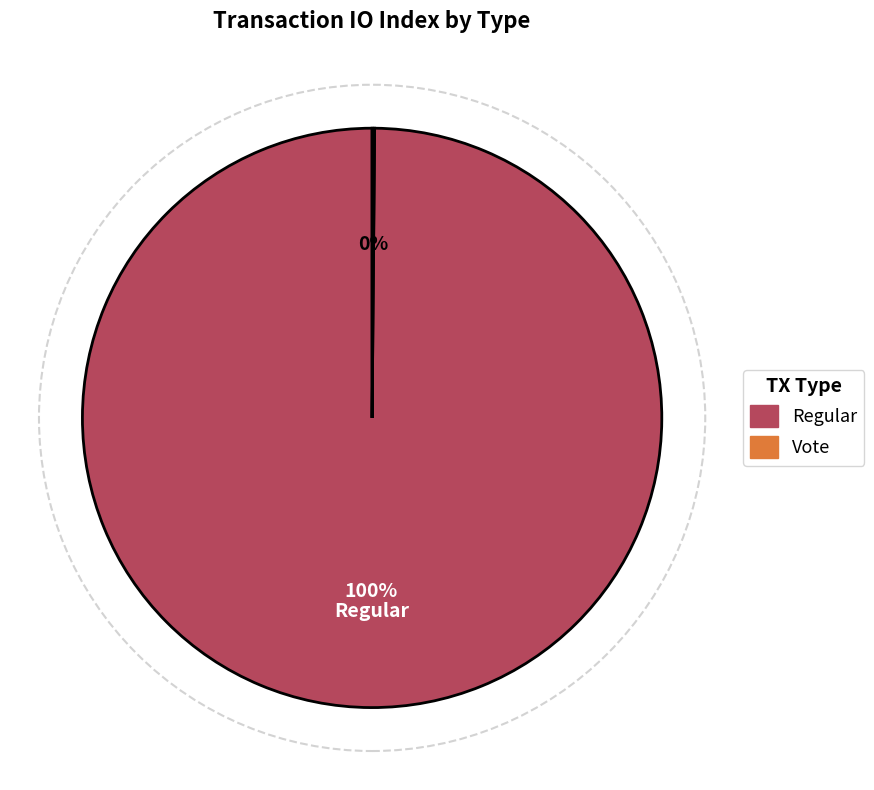

Which slice is the largest?

Regular